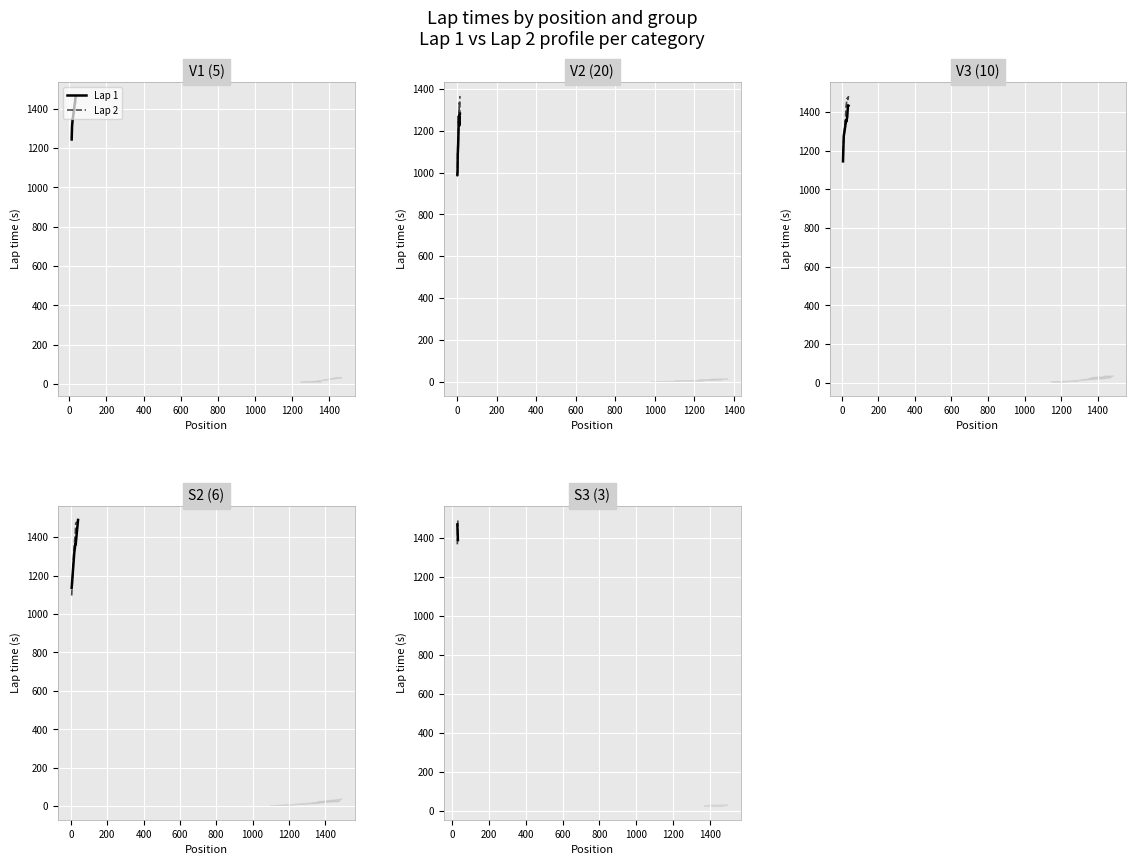

What is the difference between the maximum and minimum values in the Lap 1 series?

80